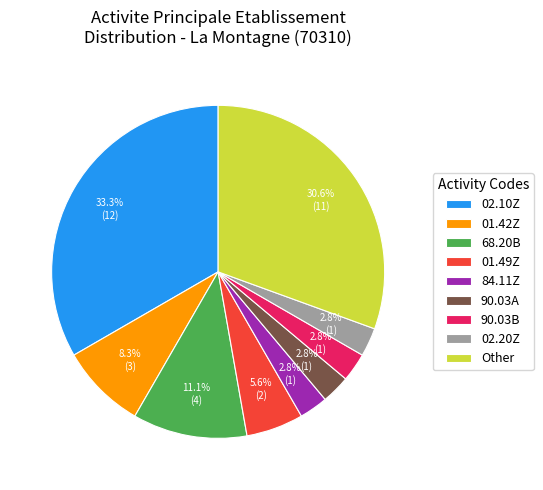

What percentage do 02.10Z and 84.11Z together represent?

36.1%